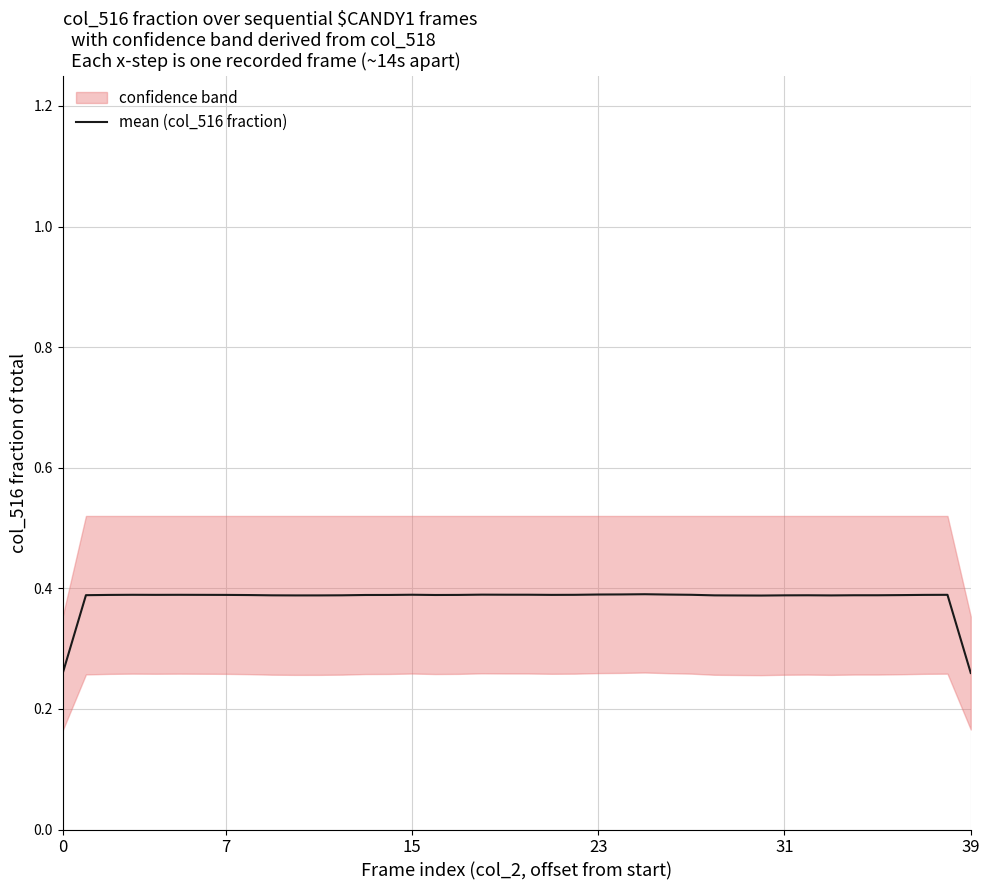

True or false: mean (col_516 fraction) has a value of 0.4 at 15.

True